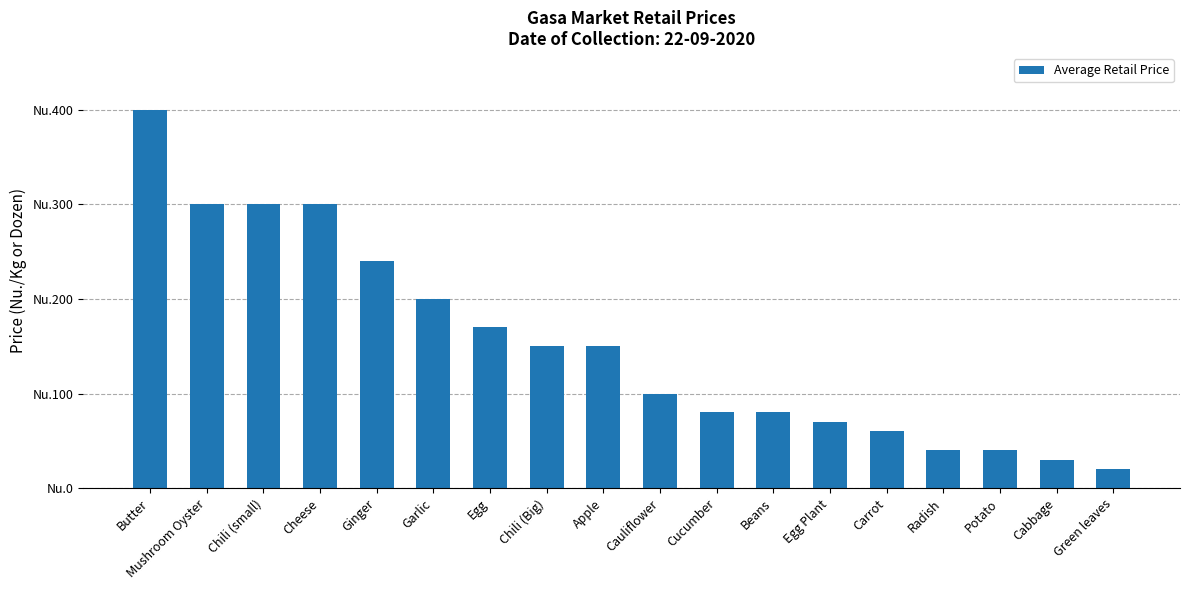

What position from the left is Butter?

1